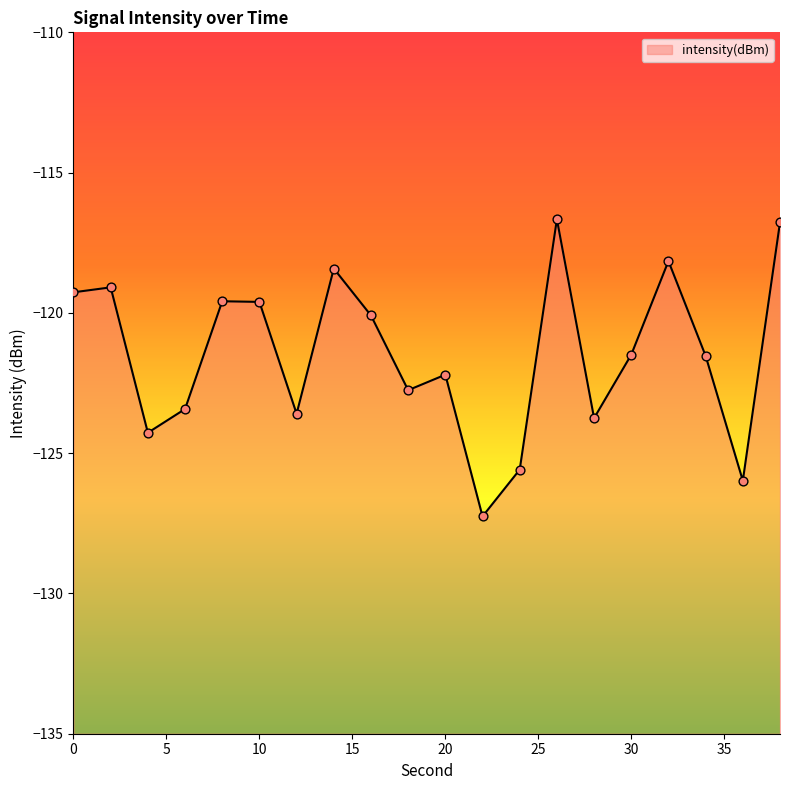

What is the change in value from 0 to 24?

-6.3